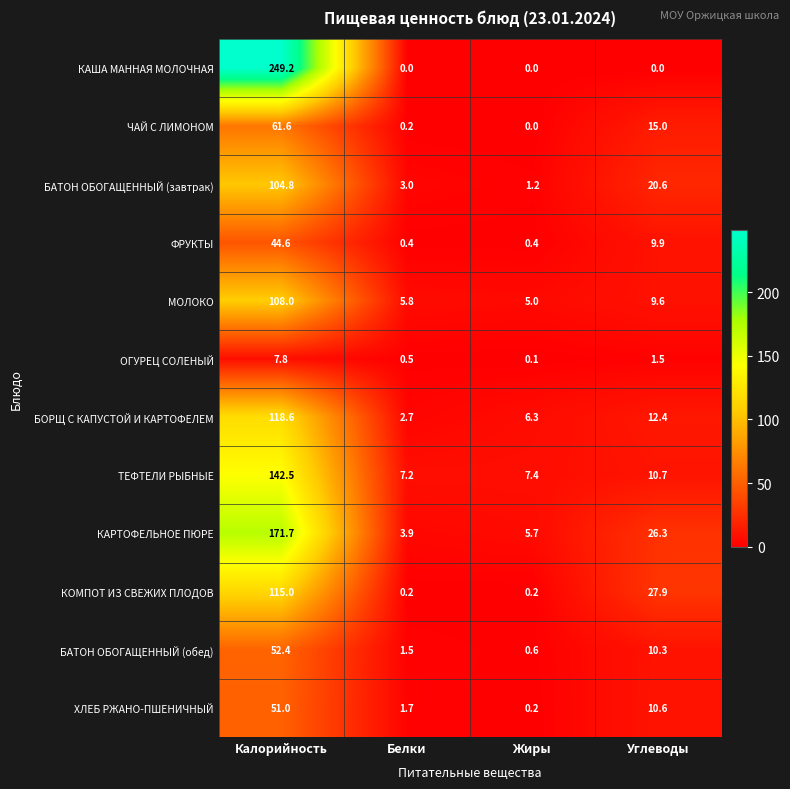

At which category is the sum across all series the highest?

Калорийность